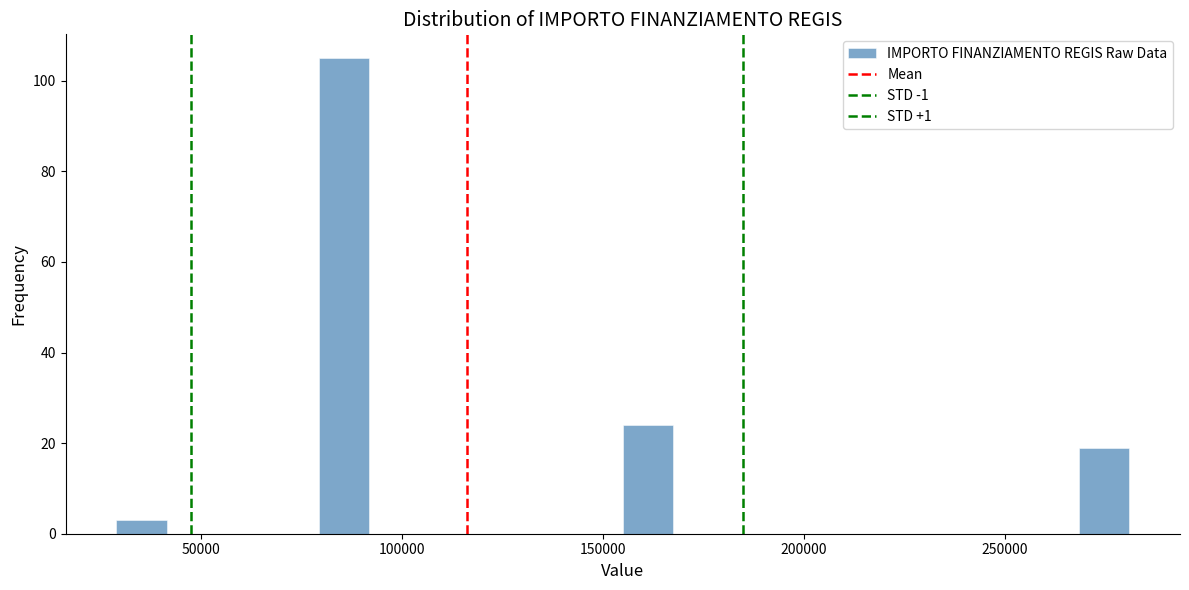

Read against the x-axis, roughly where is the centre of the tallest bar?

85000